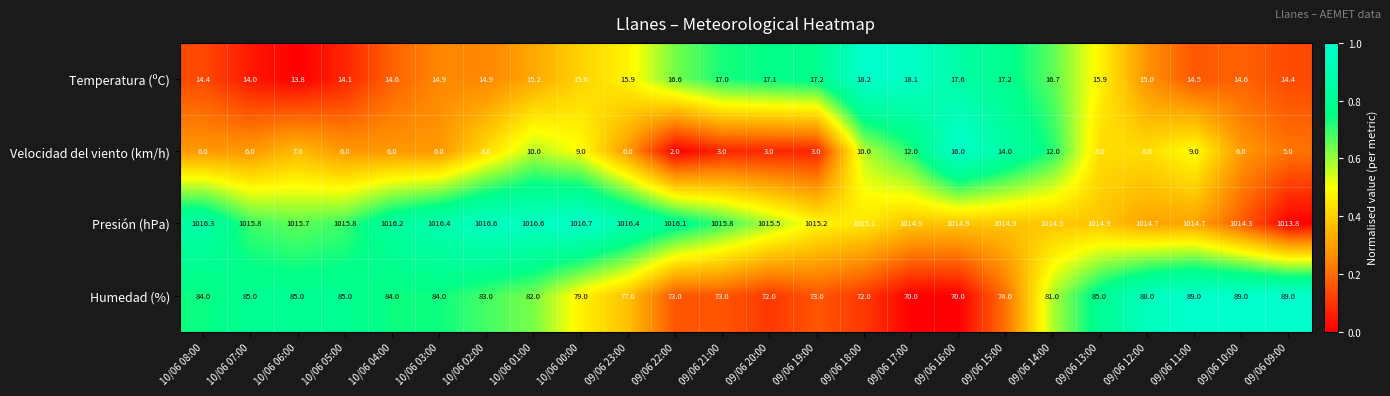

How many distinct data groups are displayed?

4